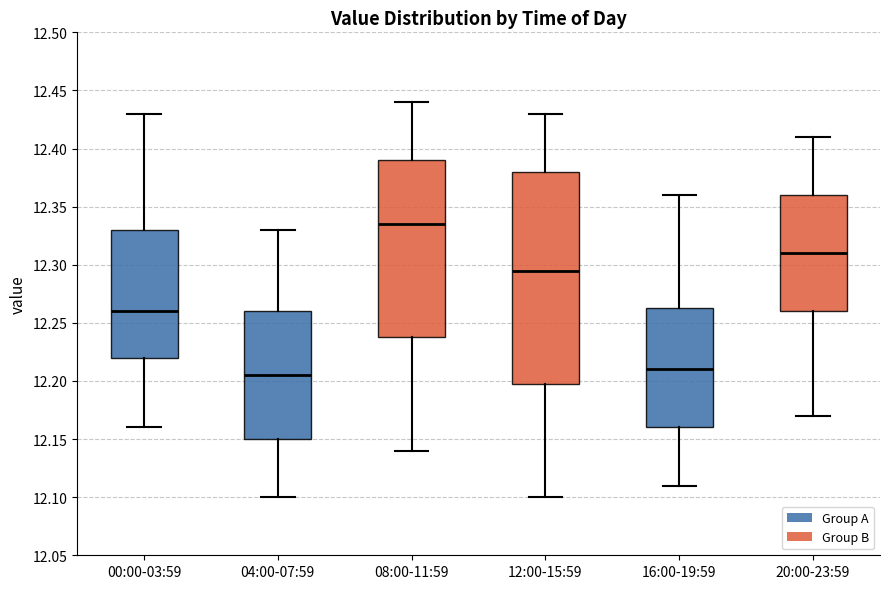

Reading left to right, read every box against the y-axis: the position of its median line, the range the box covers, and the ends of its whiskers. The values are not printed on the chart, so give them approximately, as read against the axis.

00:00-03:59: median 12.260, box 12.220 to 12.330, whiskers 12.160 to 12.430
04:00-07:59: median 12.205, box 12.150 to 12.260, whiskers 12.100 to 12.330
08:00-11:59: median 12.335, box 12.240 to 12.390, whiskers 12.140 to 12.440
12:00-15:59: median 12.295, box 12.200 to 12.380, whiskers 12.100 to 12.430
16:00-19:59: median 12.210, box 12.160 to 12.265, whiskers 12.110 to 12.360
20:00-23:59: median 12.310, box 12.260 to 12.360, whiskers 12.170 to 12.410